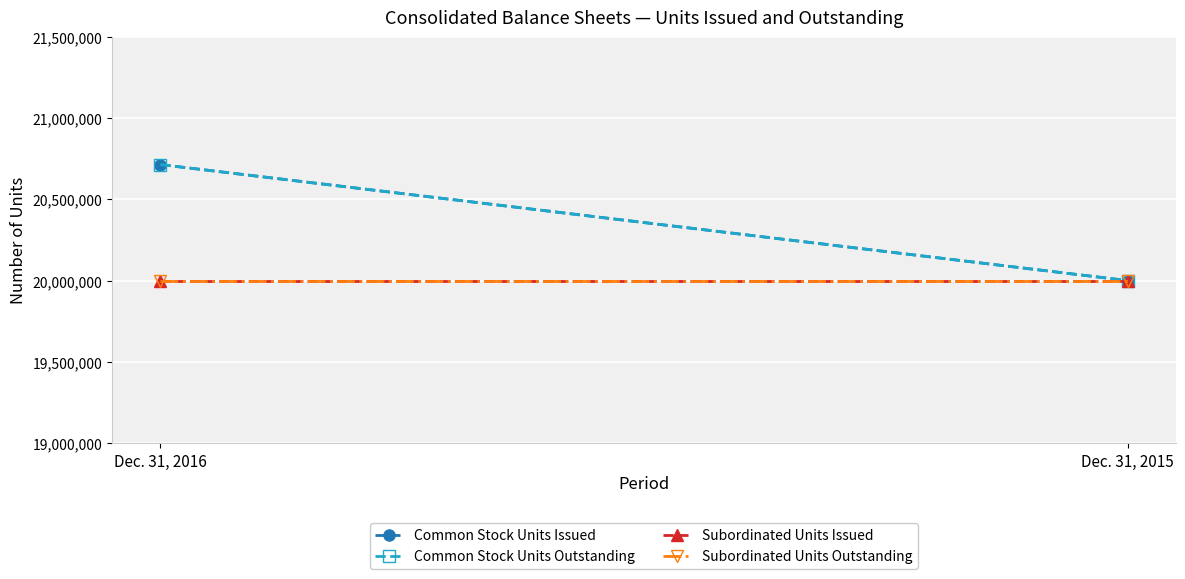

Reading left to right, what are all the values shown in this chart?

Common Stock Units Issued: Dec. 31, 2016=20714256	Dec. 31, 2015=20000000
Common Stock Units Outstanding: Dec. 31, 2016=20714256	Dec. 31, 2015=20000000
Subordinated Units Issued: Dec. 31, 2016=20000000	Dec. 31, 2015=20000000
Subordinated Units Outstanding: Dec. 31, 2016=20000000	Dec. 31, 2015=20000000